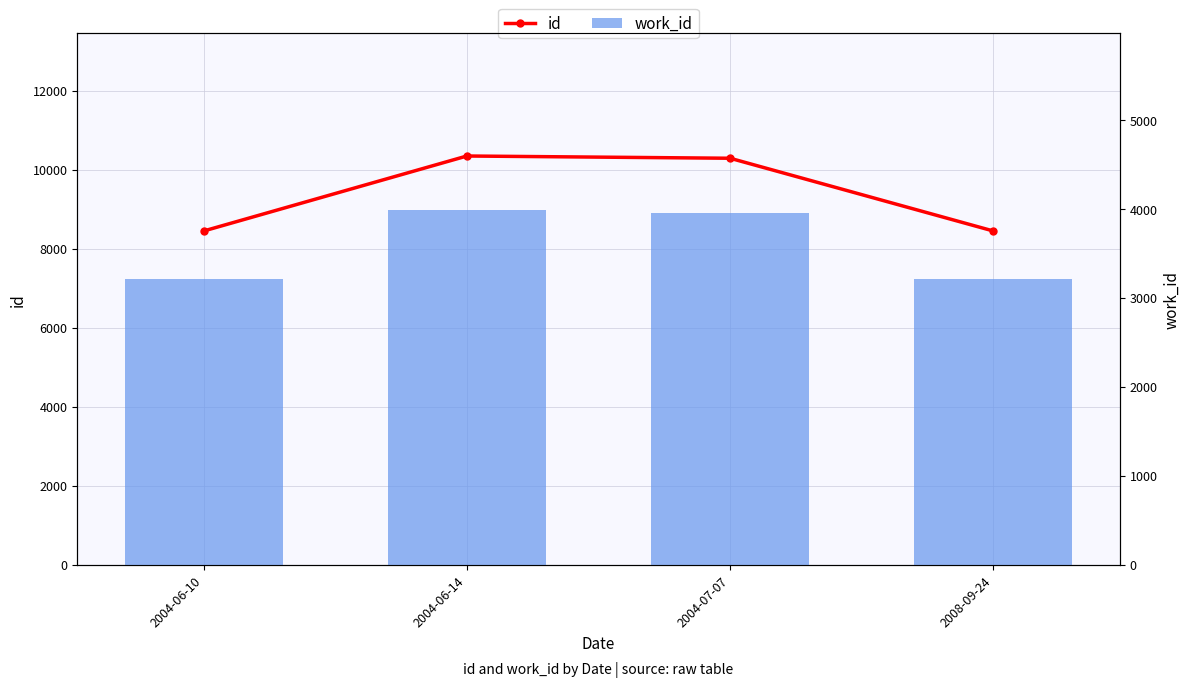

What is the greatest value displayed?

10343